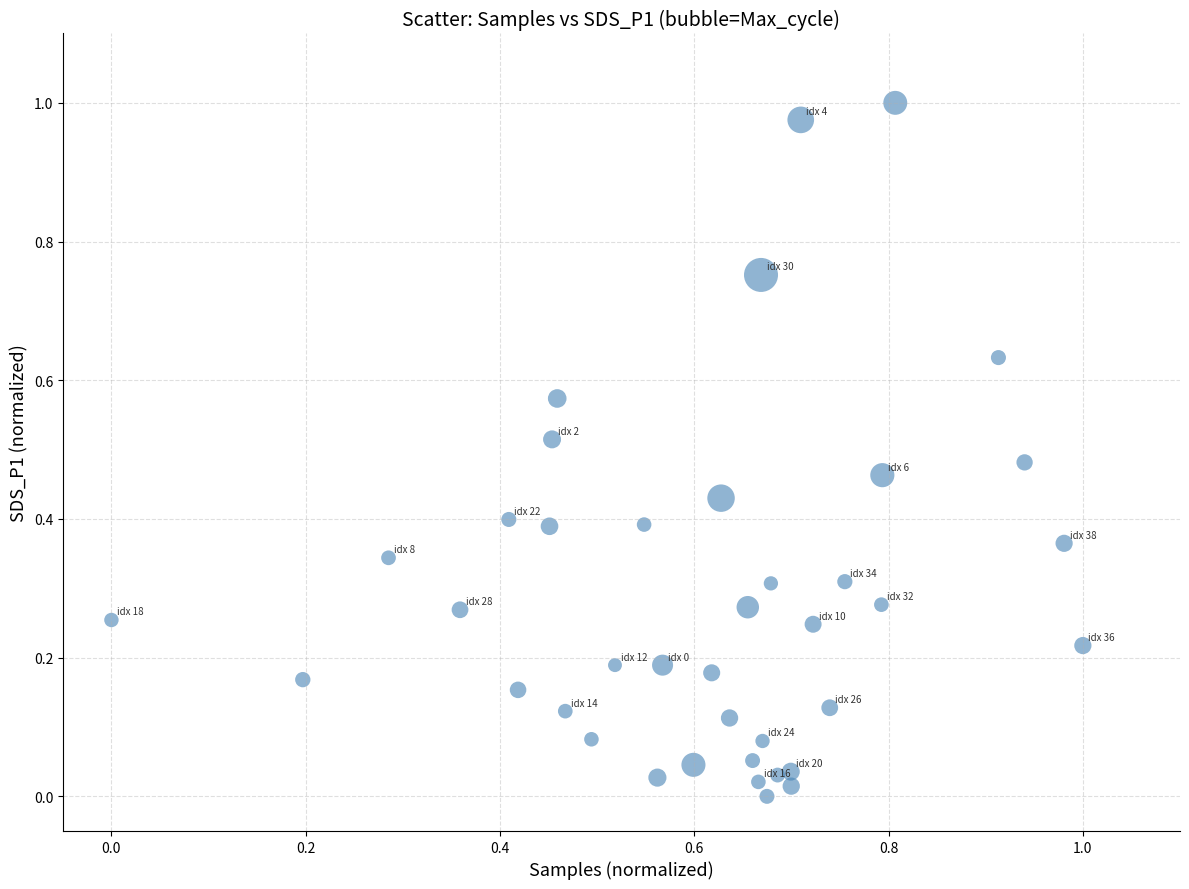

How many points are shown in the scatter plot?

40